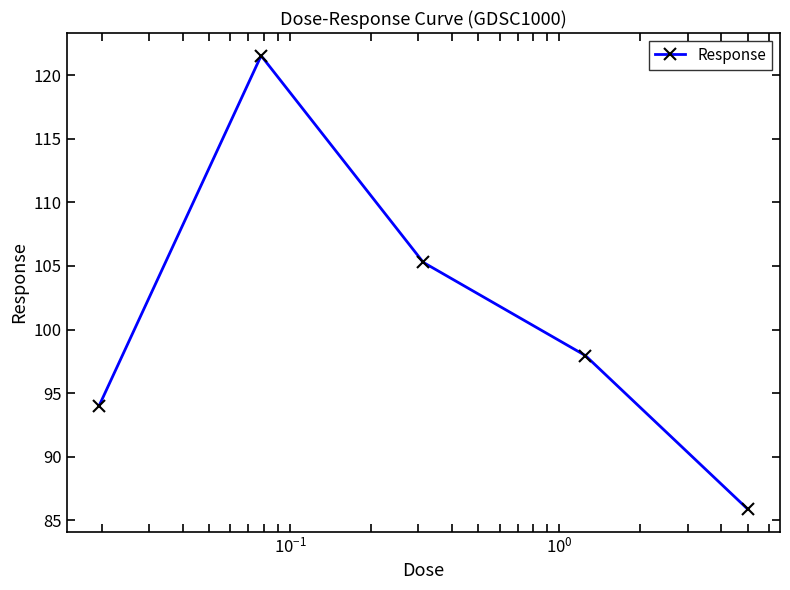

What is the minimum value shown in the chart?

85.9